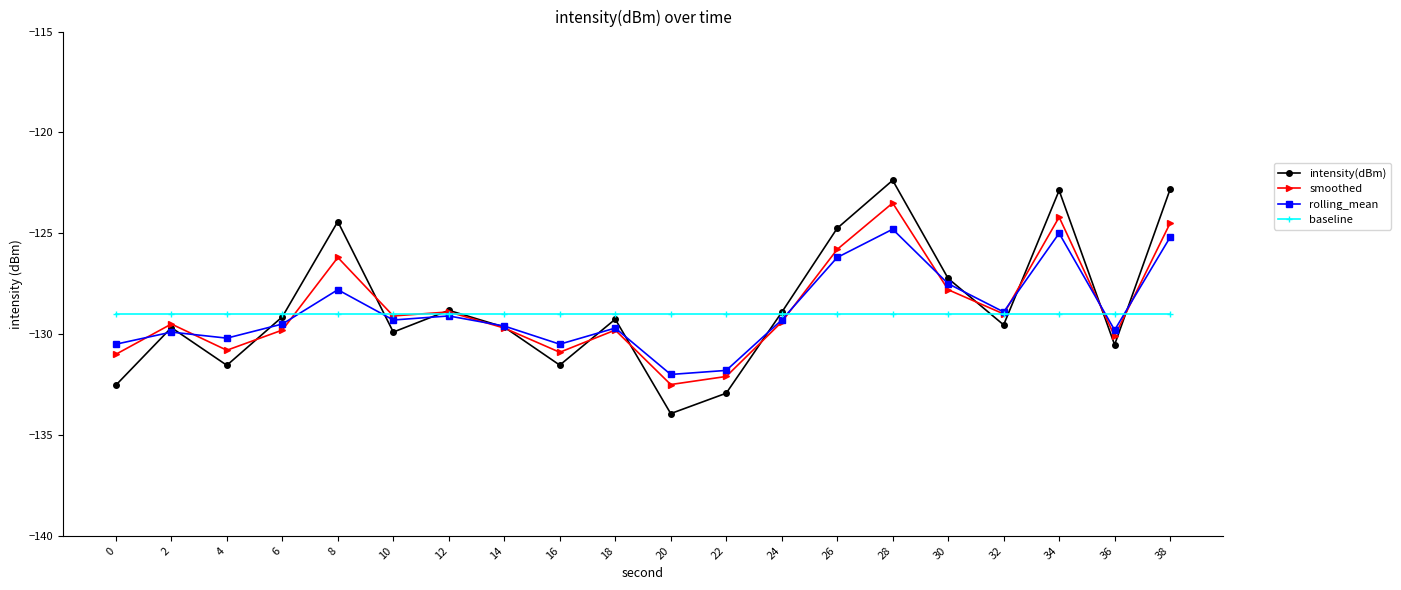

Where does the intensity(dBm) series first go above -129?

8